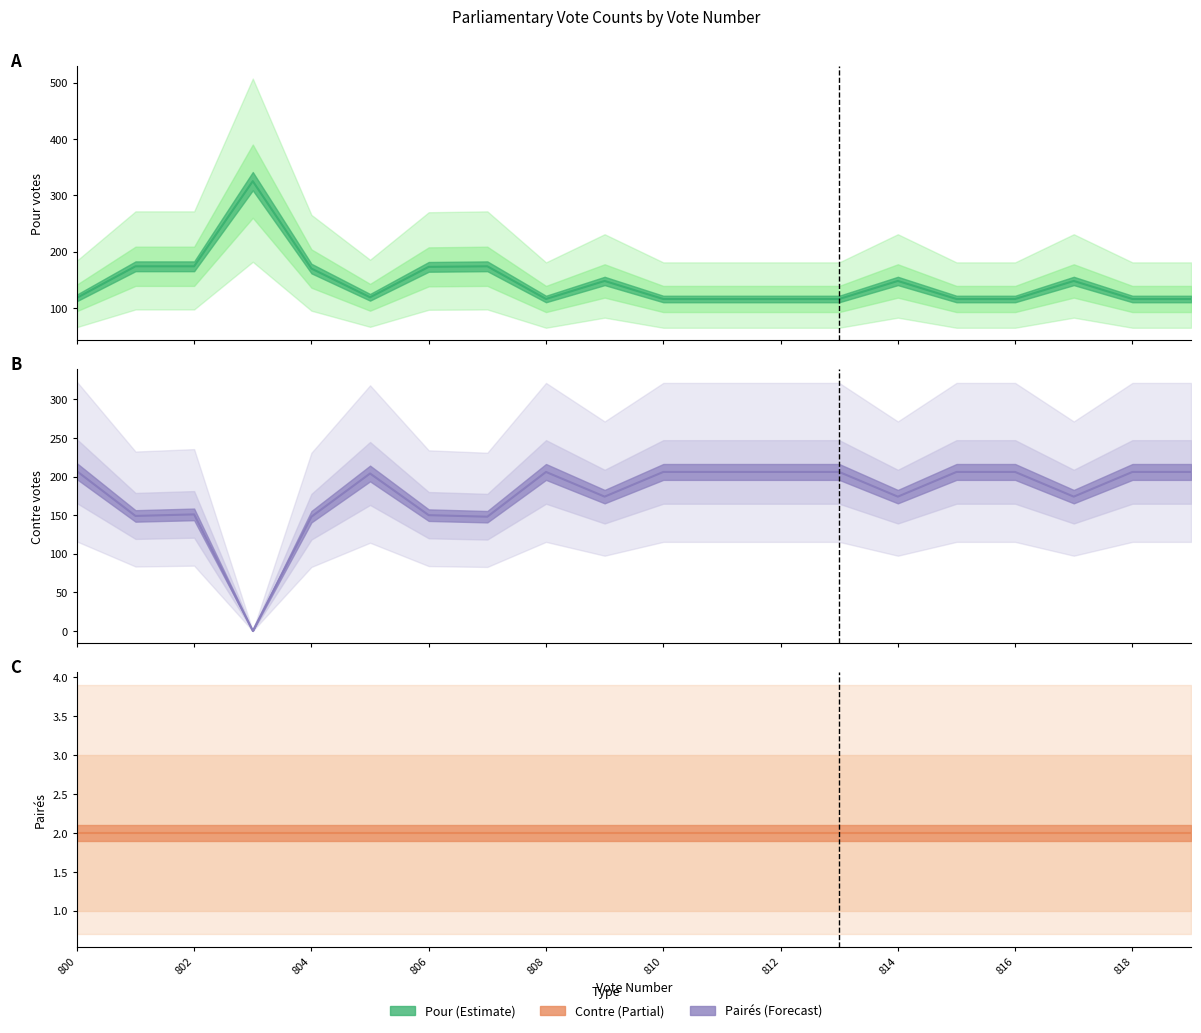

How many intersections are there between Pour and Contre?

4